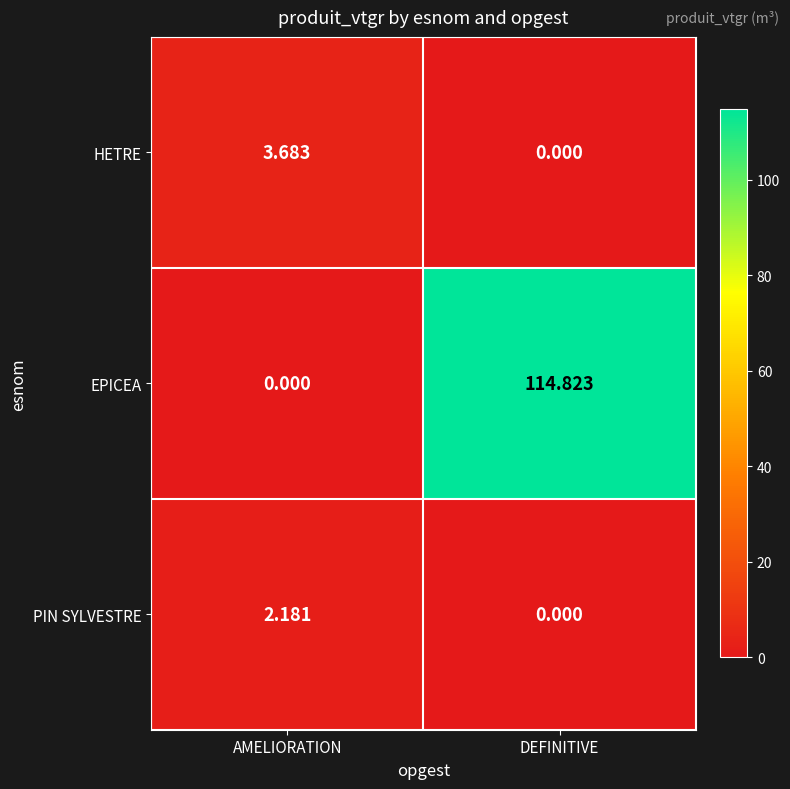

Which series has the widest spread of values?

EPICEA